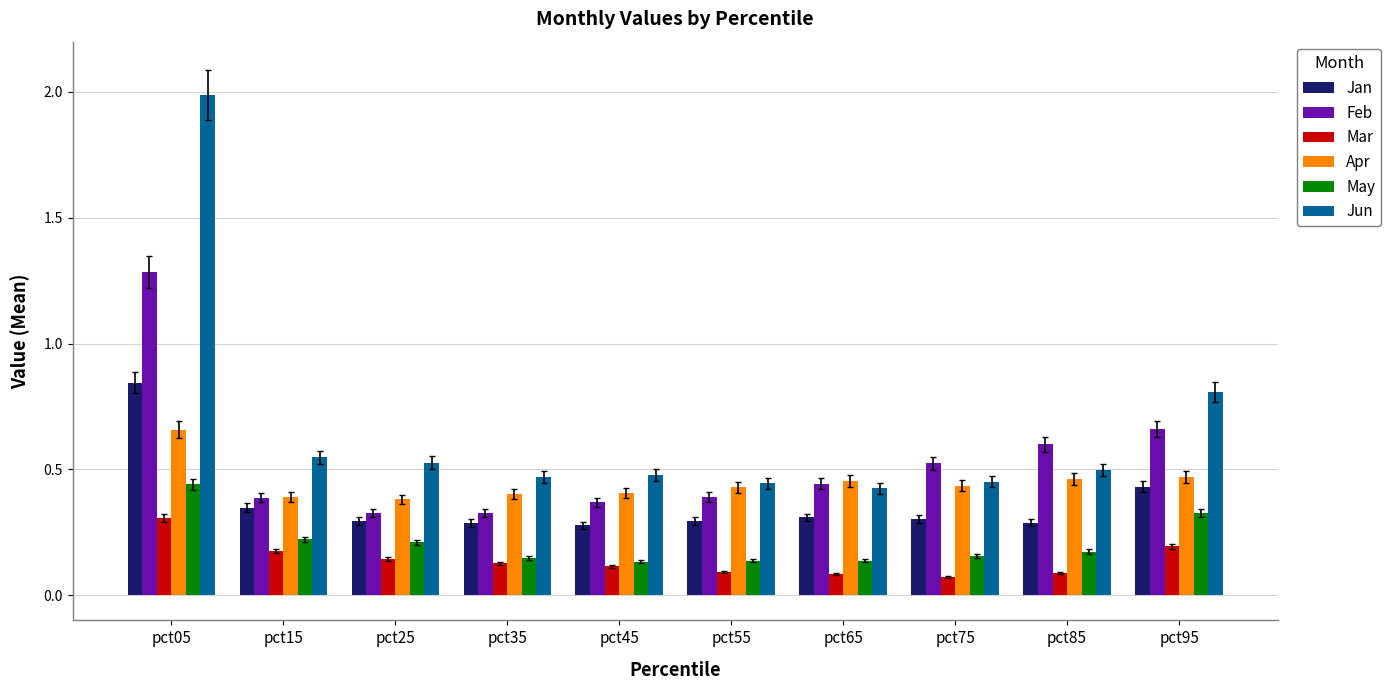

How many Jan values are between 0 and 1?

10